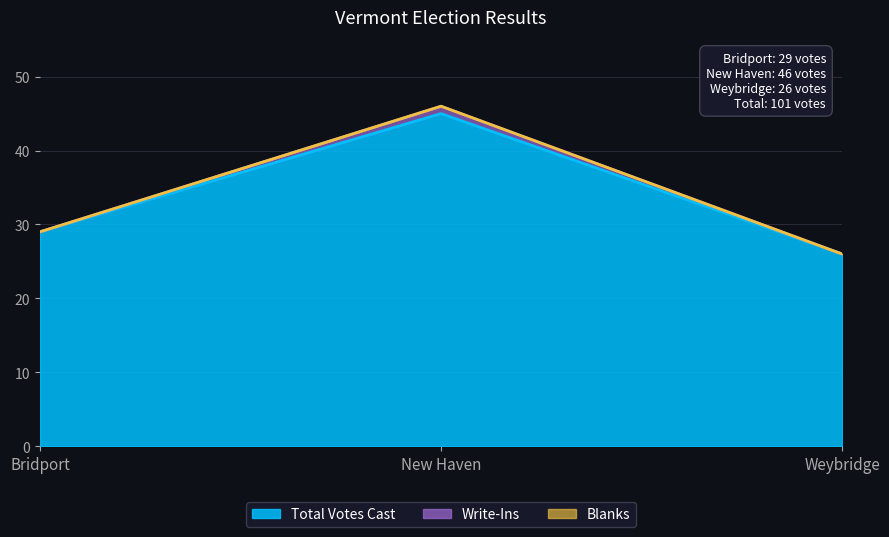

At how many categories does at least one series exceed 27?

2